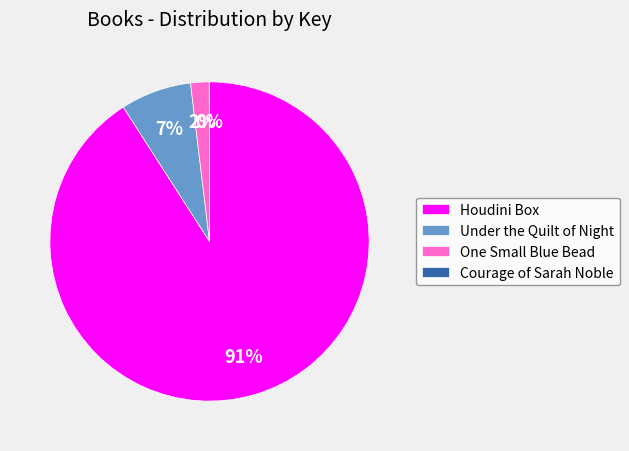

To the nearest percent, what is the difference between the largest and smallest slice percentages?

91%